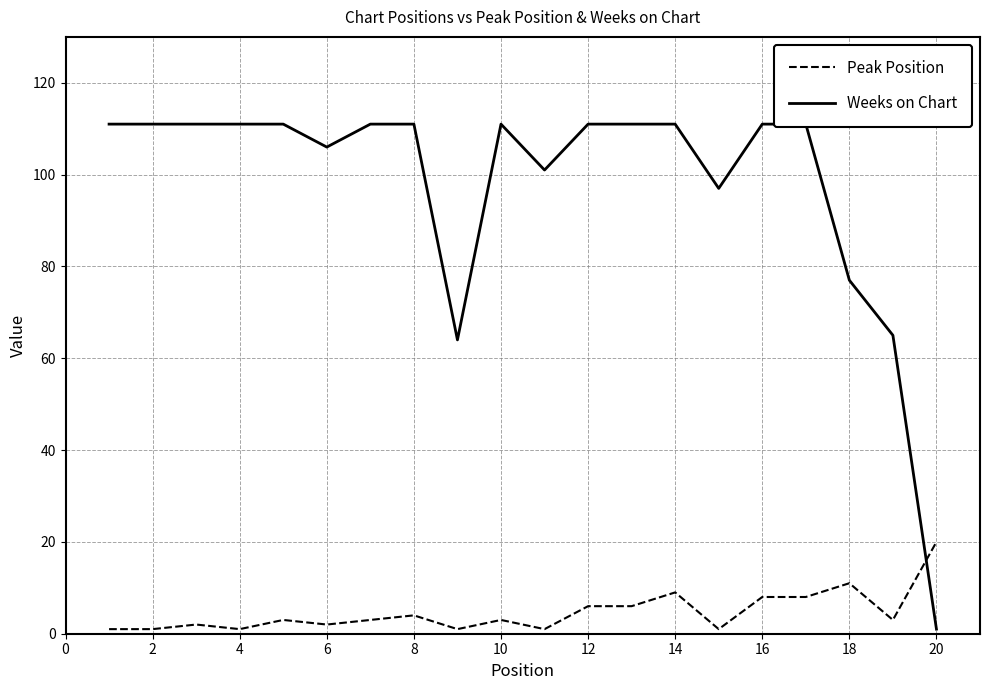

What is the value of the Peak Position point at the 15th from the left?

1